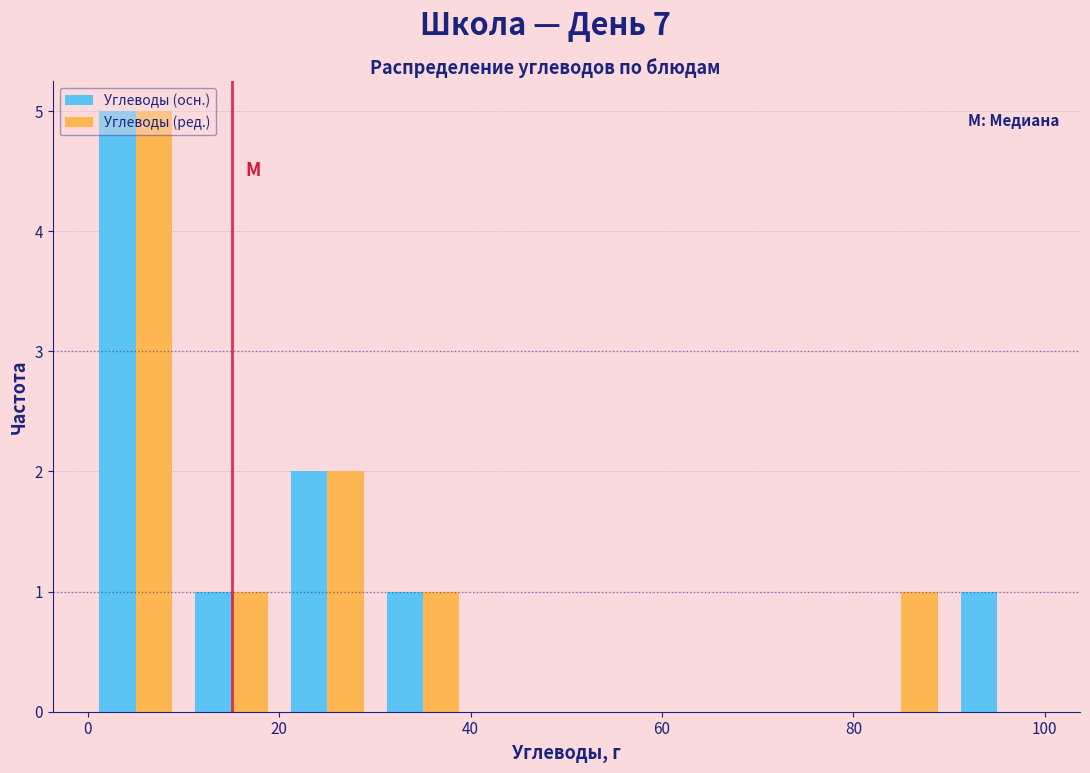

Reading left to right, transcribe this chart: for each range on the x-axis, give the height of each series' bar. The values are not printed on the chart, so give them approximately, as read against the axis.

0 to 10: Углеводы (осн.)=5	Углеводы (ред.)=5
10 to 20: Углеводы (осн.)=1	Углеводы (ред.)=1
20 to 30: Углеводы (осн.)=2	Углеводы (ред.)=2
30 to 40: Углеводы (осн.)=1	Углеводы (ред.)=1
40 to 50: Углеводы (осн.)=0	Углеводы (ред.)=0
50 to 60: Углеводы (осн.)=0	Углеводы (ред.)=0
60 to 70: Углеводы (осн.)=0	Углеводы (ред.)=0
70 to 80: Углеводы (осн.)=0	Углеводы (ред.)=0
80 to 90: Углеводы (осн.)=0	Углеводы (ред.)=1
90 to 100: Углеводы (осн.)=1	Углеводы (ред.)=0